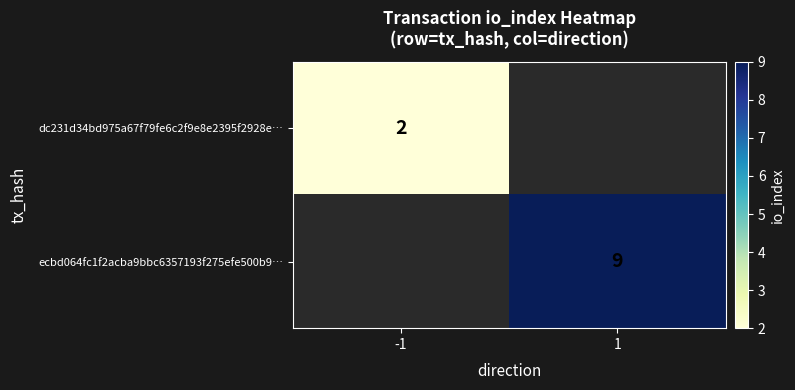

Which has a higher value, -1 or 1?

1